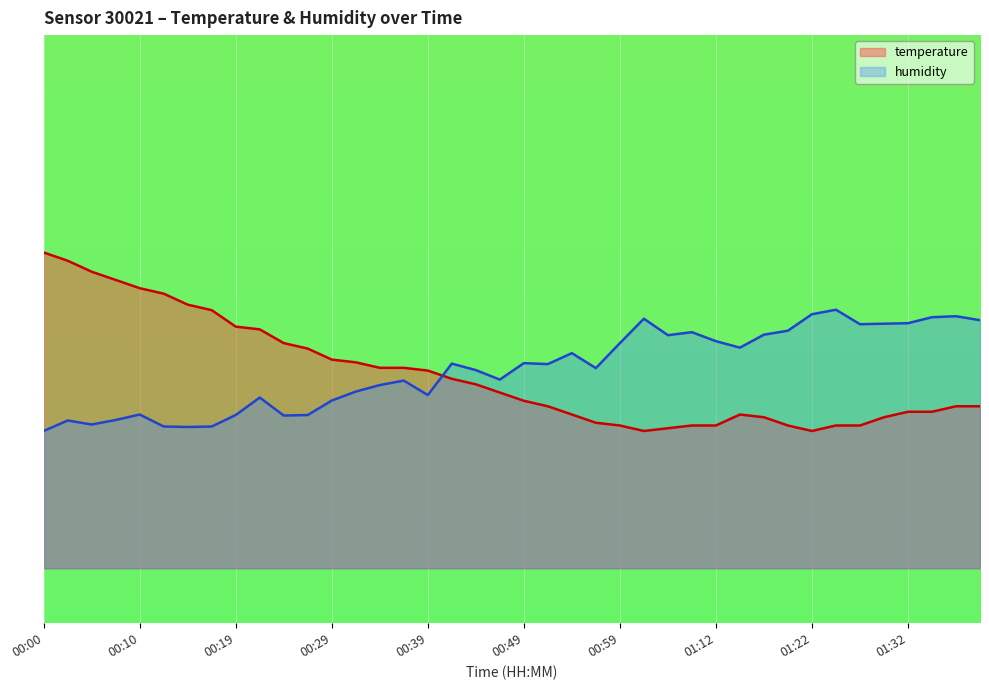

Which series changed the most between 00:44 and 00:51?

temperature